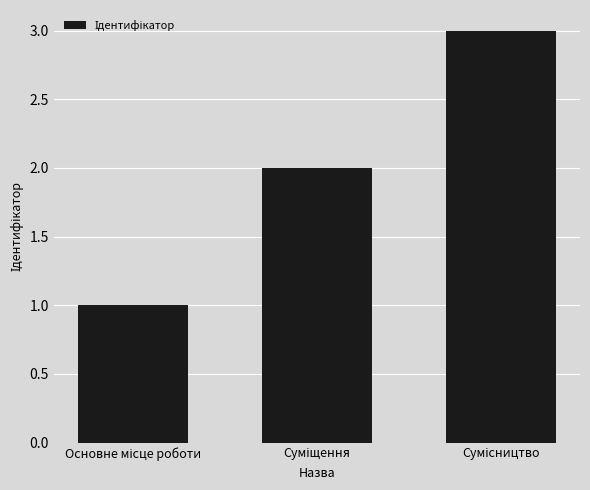

What is the maximum value shown in the chart?

3